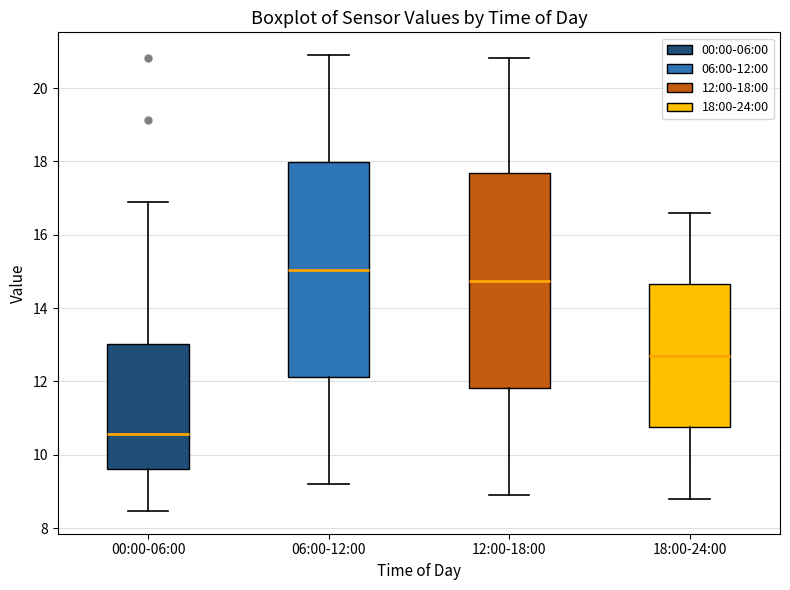

Reading left to right, read every box against the y-axis: the position of its median line, the range the box covers, and the ends of its whiskers. The values are not printed on the chart, so give them approximately, as read against the axis.

00:00-06:00: median 10.6, box 9.6 to 13.0, whiskers 8.4 to 17.0
06:00-12:00: median 15.0, box 12.2 to 18.0, whiskers 9.2 to 21.0
12:00-18:00: median 14.8, box 11.8 to 17.6, whiskers 9.0 to 20.8
18:00-24:00: median 12.8, box 10.8 to 14.6, whiskers 8.8 to 16.6